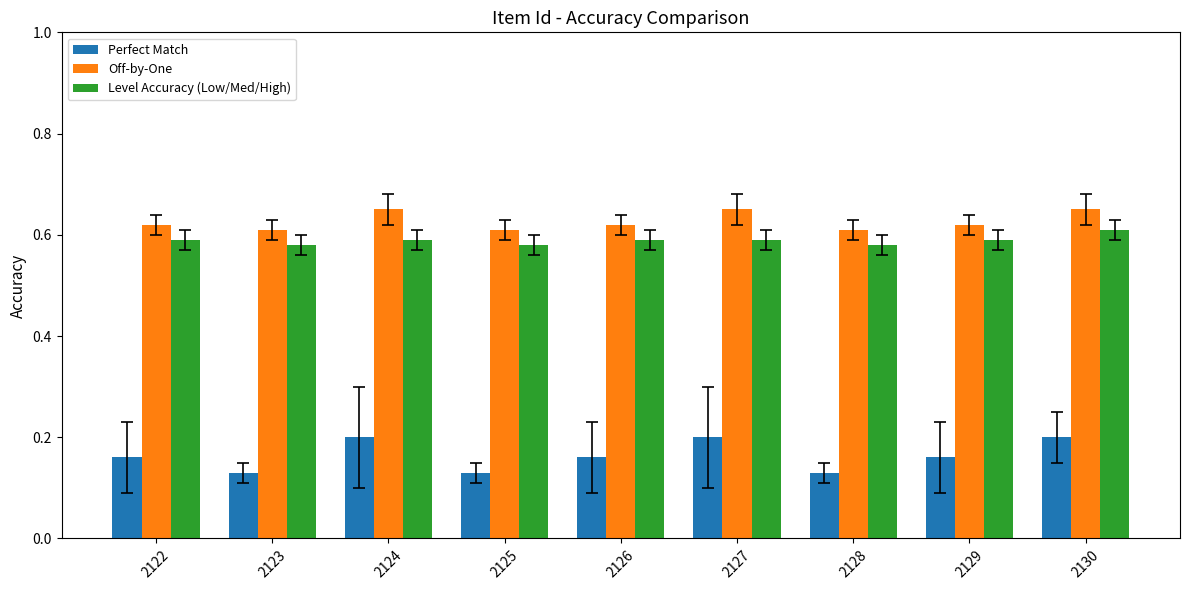

Is the value of Off-by-One at 2126 greater than the value of Perfect Match at 2122?

Yes